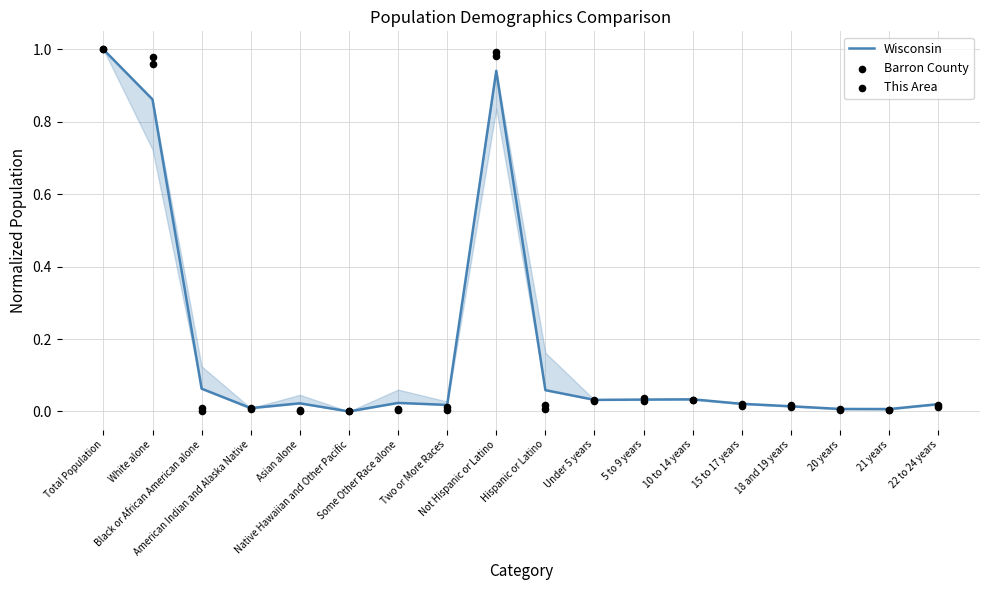

Which series has the largest total across all categories?

Wisconsin